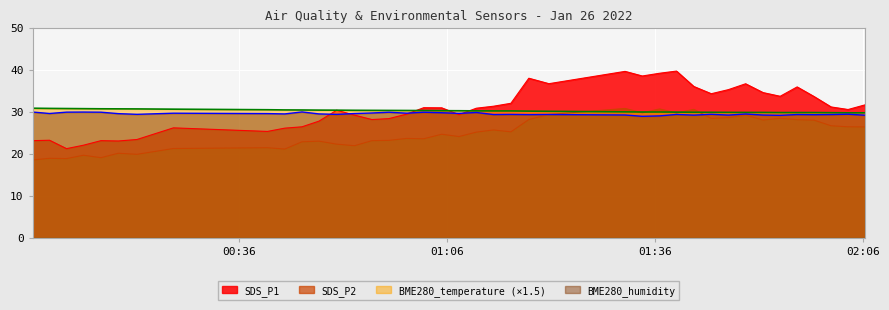

List the labels in order of SDS_P1 value, largest first.

2022/01/26 01:39:08, 2022/01/26 01:31:43, 2022/01/26 01:36:41, 2022/01/26 01:34:12, 2022/01/26 01:17:50, 2022/01/26 01:20:44, 2022/01/26 01:49:06, 2022/01/26 01:41:38, 2022/01/26 01:56:32, 2022/01/26 01:46:37, 2022/01/26 01:51:37, 2022/01/26 01:44:09, 2022/01/26 01:54:05, 2022/01/26 01:58:59, 2022/01/26 01:15:15, 2022/01/26 02:06:20, 2022/01/26 01:12:44, 2022/01/26 02:01:26, 2022/01/26 01:02:40, 2022/01/26 01:05:16, 2022/01/26 01:10:16, 2022/01/26 02:03:53, 2022/01/26 00:50:07, 2022/01/26 01:00:13, 2022/01/26 01:07:46, 2022/01/26 00:52:42, 2022/01/26 00:57:39, 2022/01/26 00:55:12, 2022/01/26 00:47:34, 2022/01/26 00:45:07, 2022/01/26 00:26:34, 2022/01/26 00:42:38, 2022/01/26 00:40:08, 2022/01/26 00:21:19, 2022/01/26 00:08:42, 2022/01/26 00:06:15, 2022/01/26 00:16:07, 2022/01/26 00:18:37, 2022/01/26 00:13:36, 2022/01/26 00:11:09